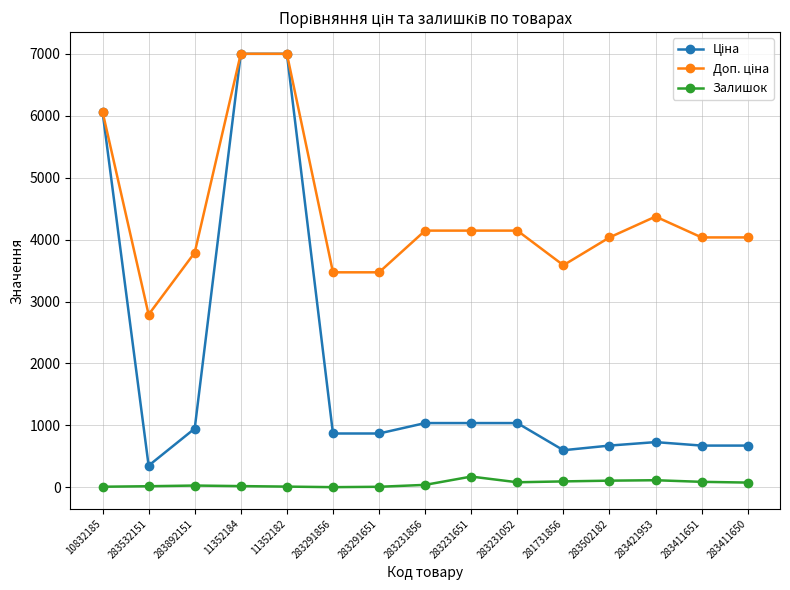

At how many categories does at least one series exceed 2947?

14